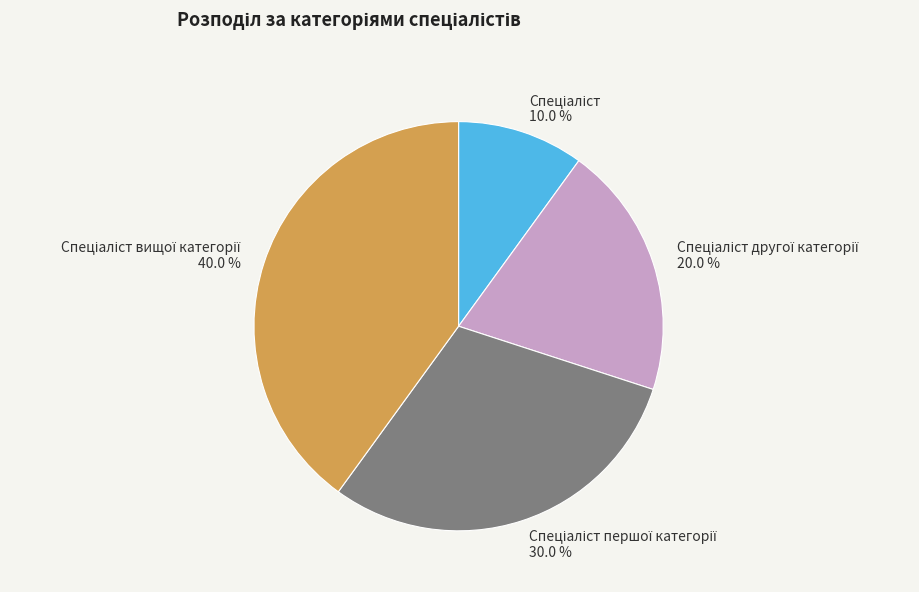

Does any single category account for the majority?

No